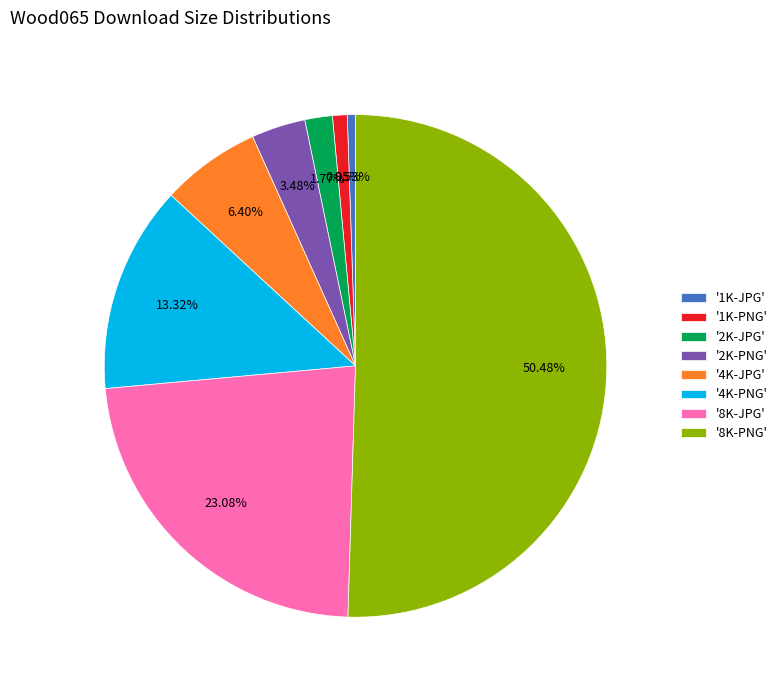

What is the majority slice?

'8K-PNG'